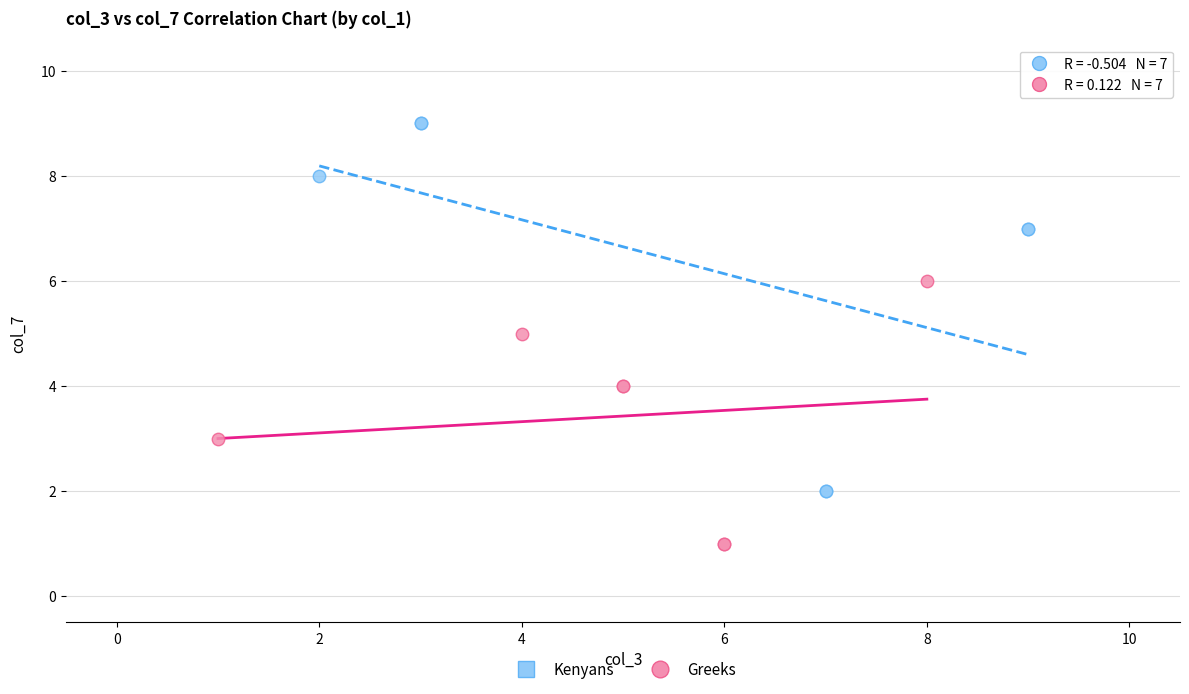

Which series has the widest spread of Y values?

Kenyans